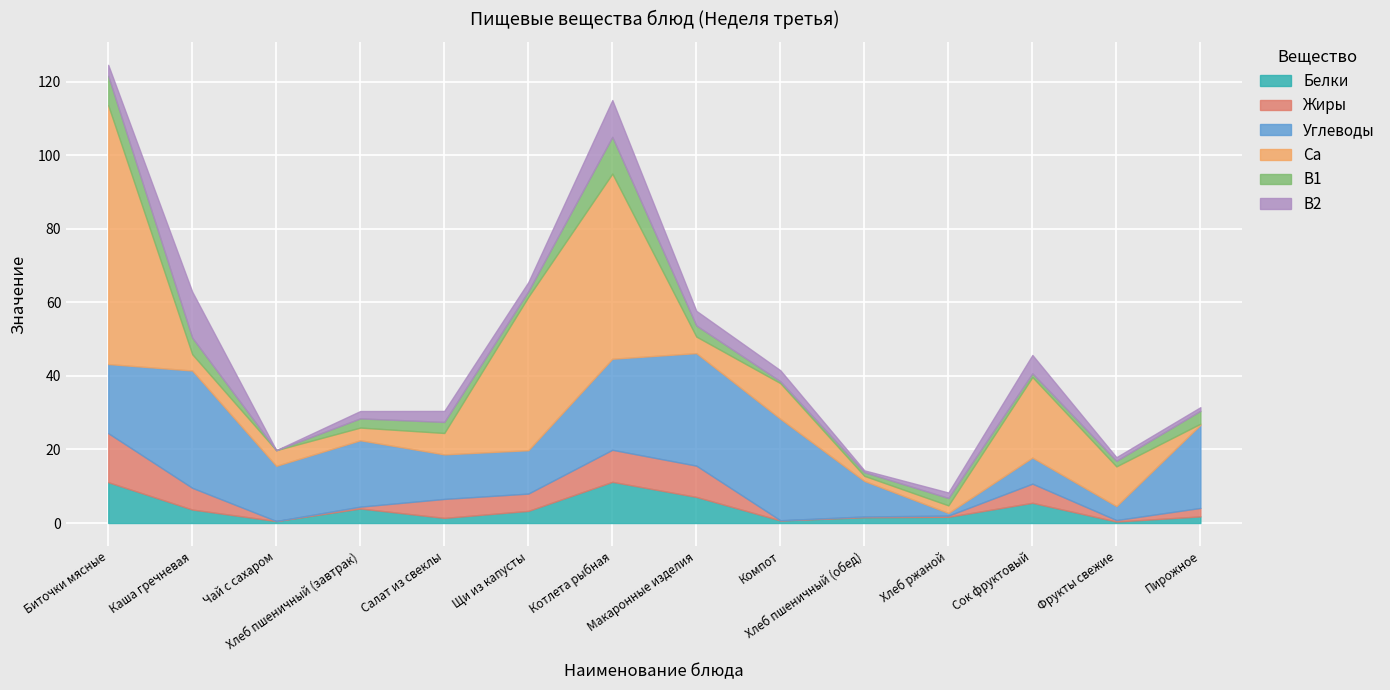

What are all the series names shown in the legend?

Белки, Жиры, Углеводы, Ca, B1, B2